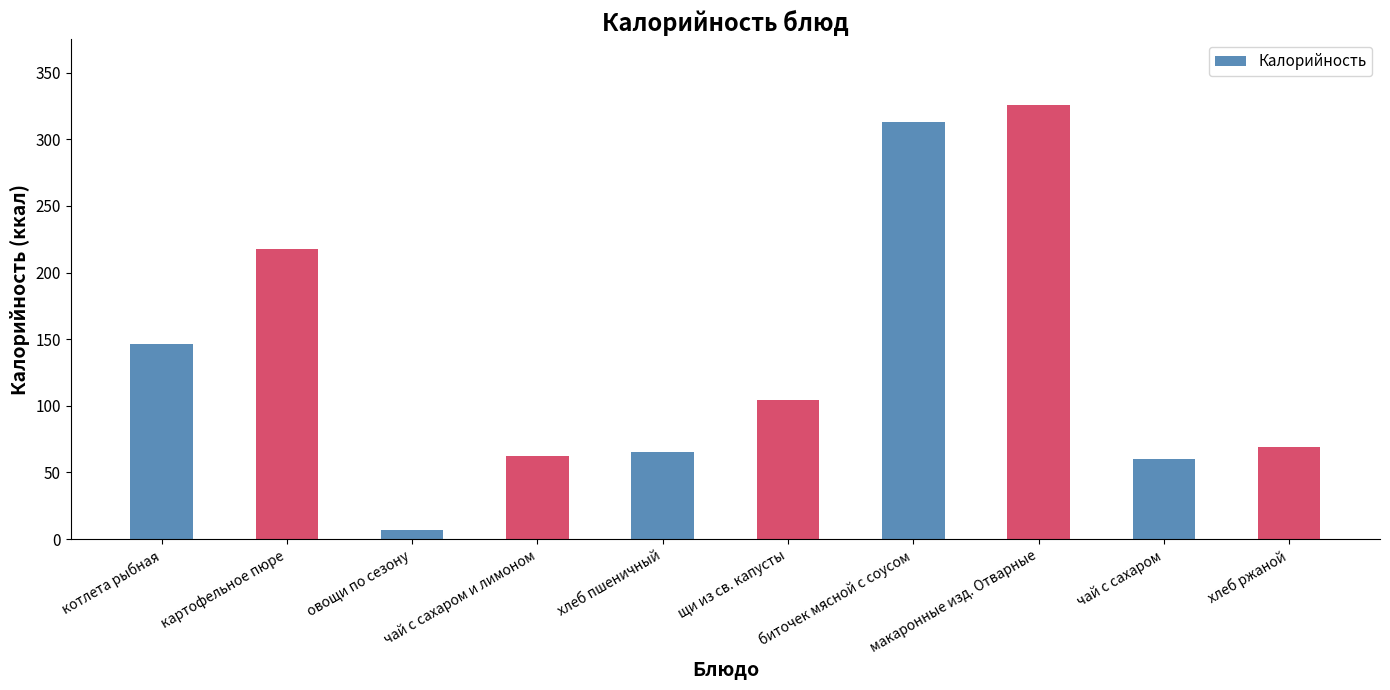

The chart shows a value of 104.2 at щи из св. капусты. True or false?

True